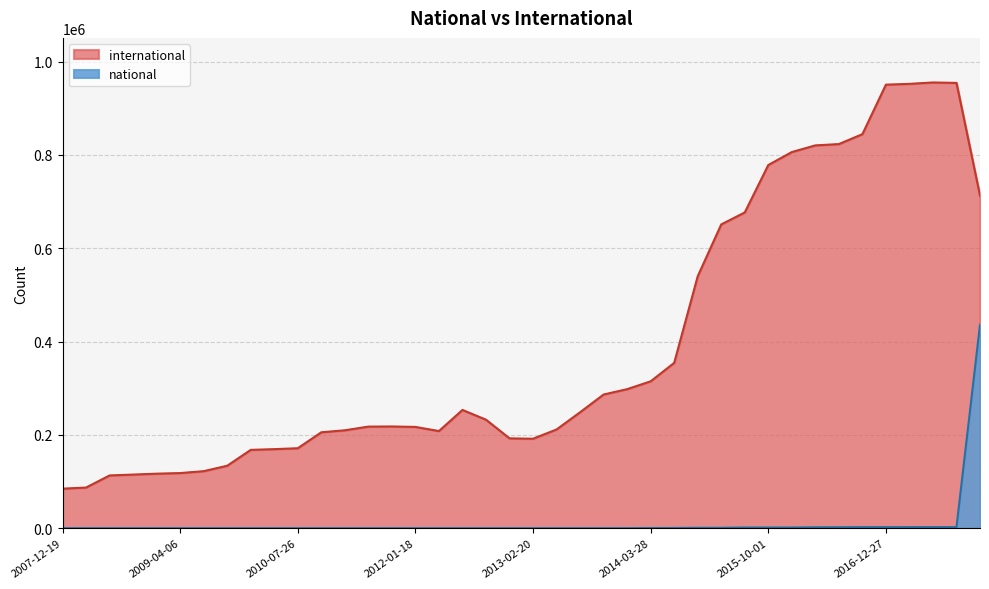

Rank the series by their maximum value, from lowest to highest.

national, international